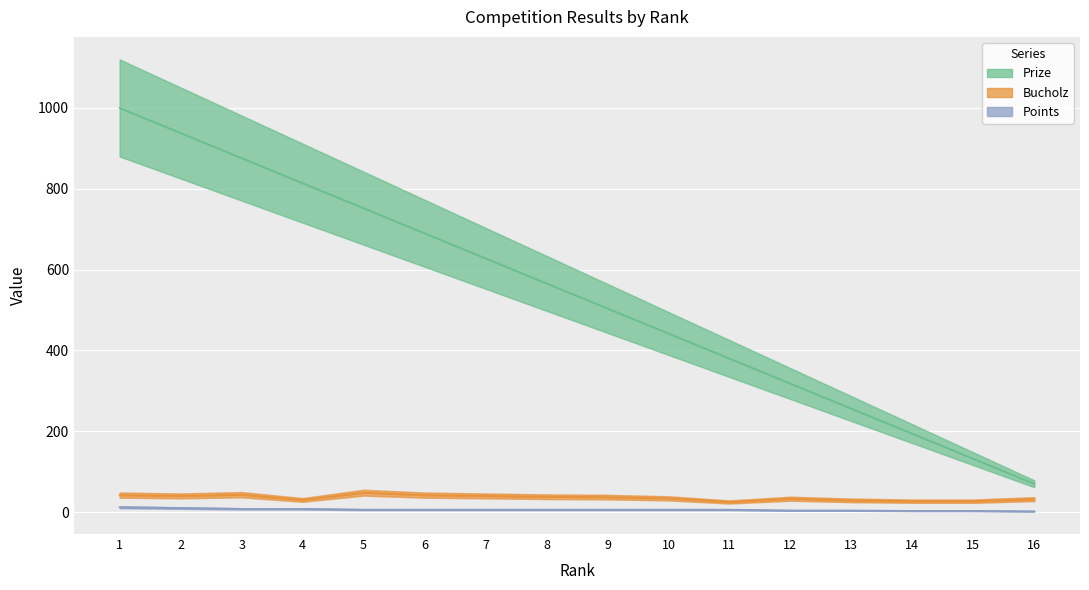

Between 11 and 10, which is larger?

10